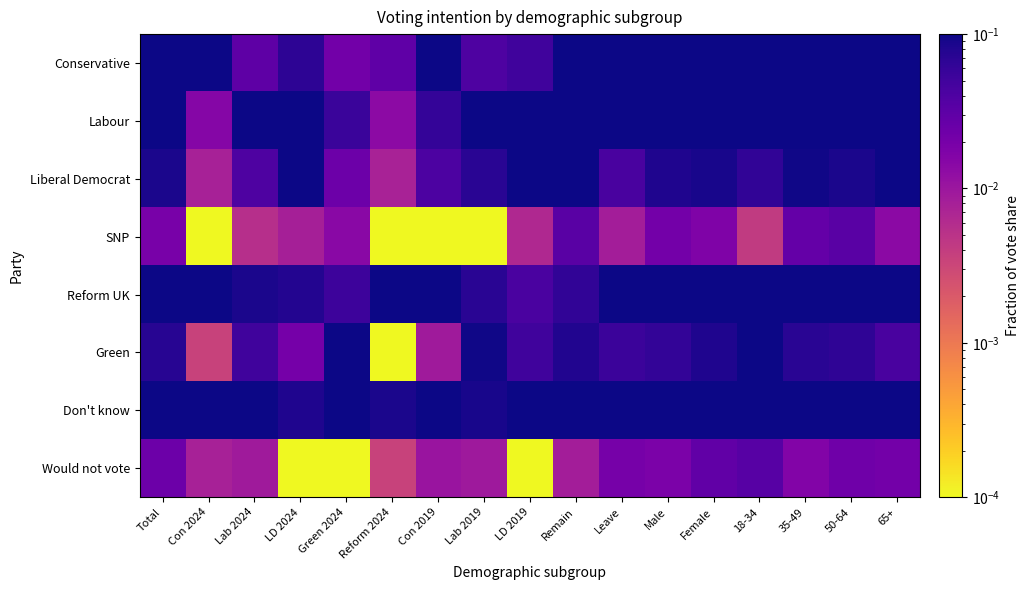

What is the difference between the highest and lowest values at 65+?

0.3